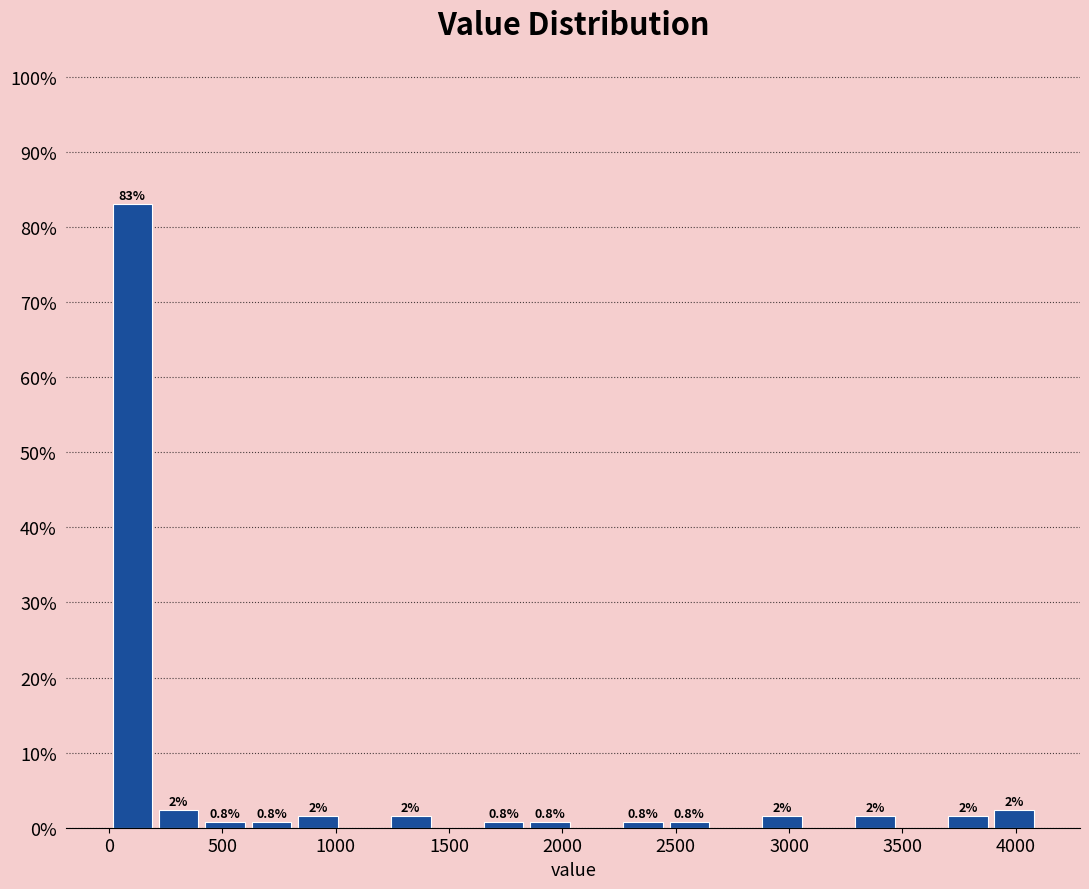

Which range on the x-axis has the tallest bar?

0 to 200